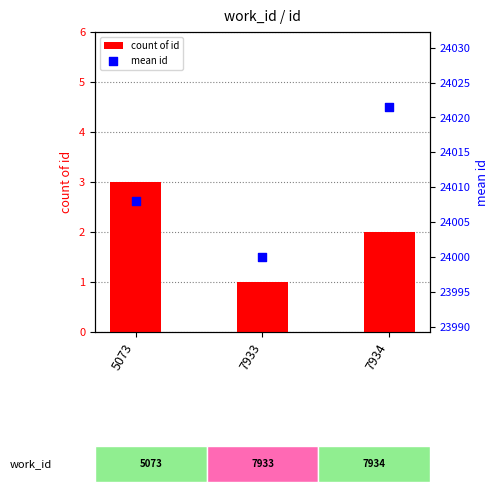

At which category is the sum across all series the highest?

7934